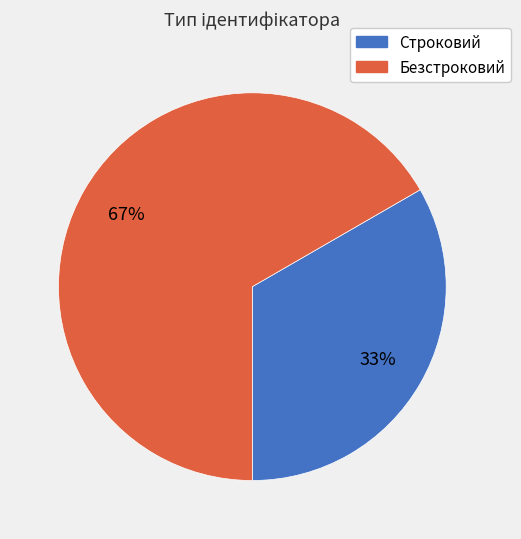

Which slice represents more than half of the pie?

Безстроковий